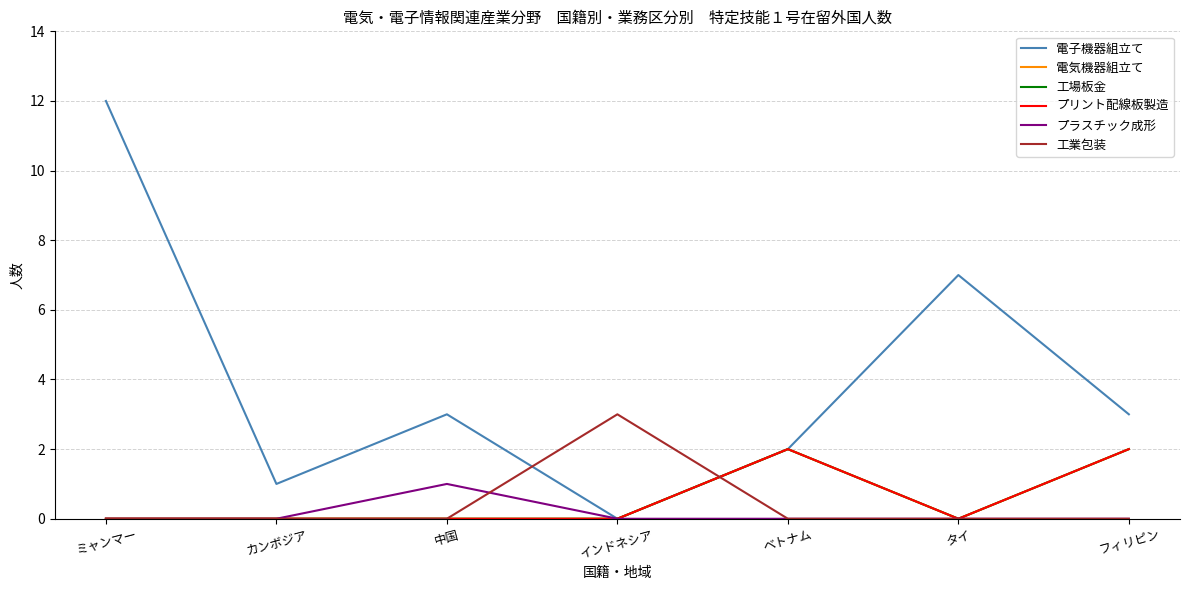

Is this an area chart (filled region under the line)?

No